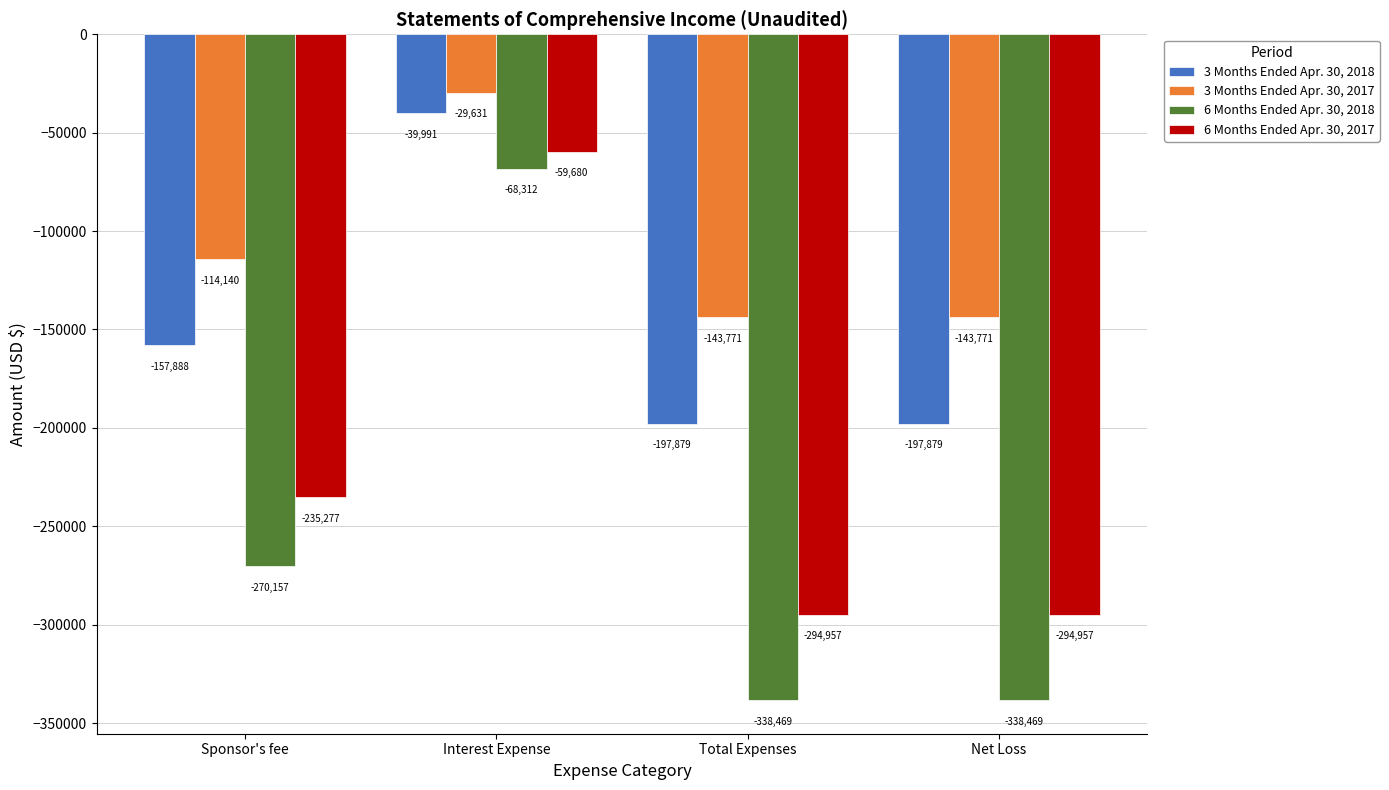

What is the sum of the 3 Months Ended Apr. 30, 2018 values at Total Expenses and Net Loss?

-395758